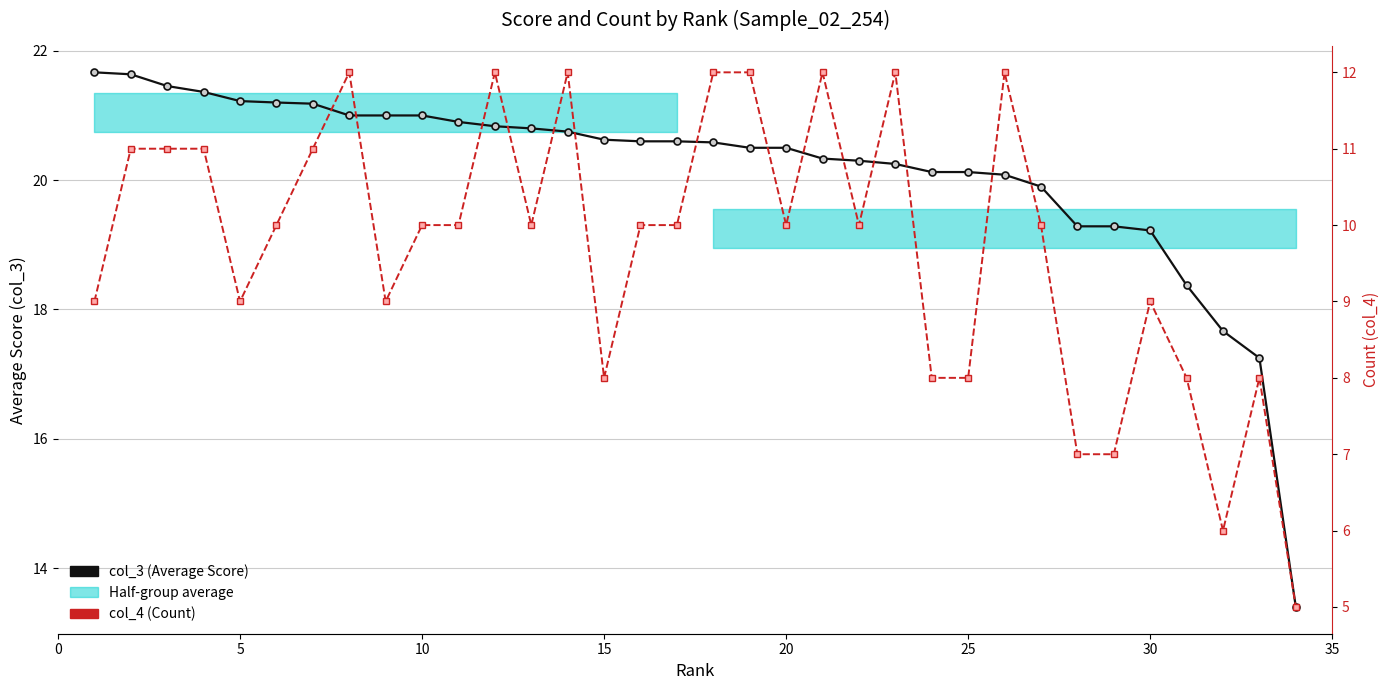

What is the sum of all col_3 (Average Score) values?

685.0